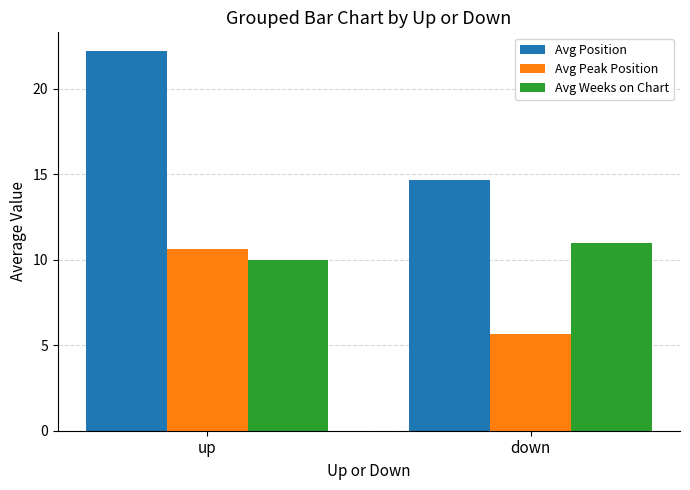

How many groups of bars are there?

2